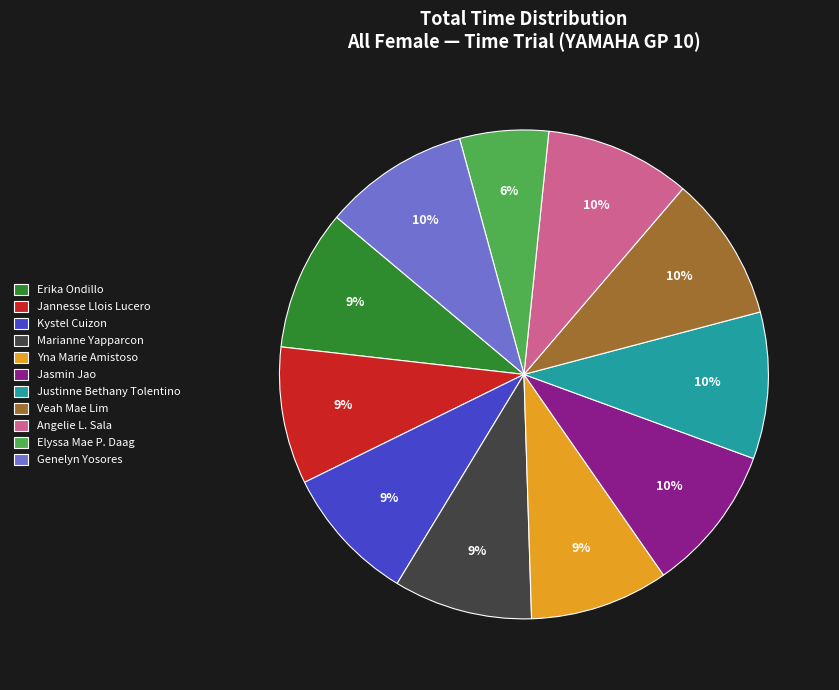

Is there any slice that represents more than half of the pie?

No